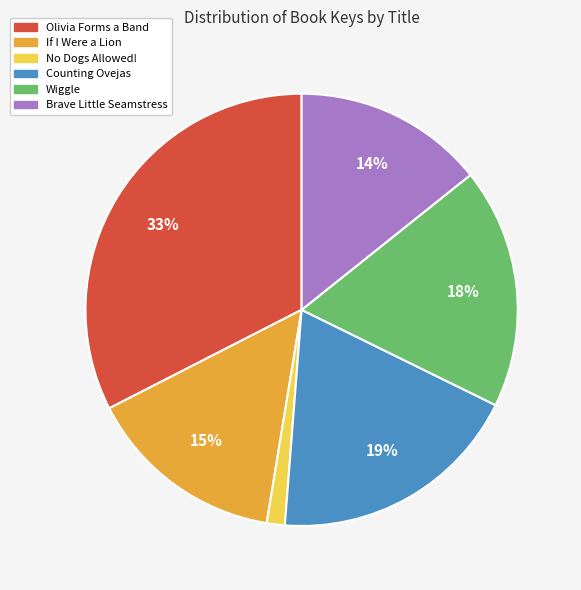

How many slices are in this pie chart?

6